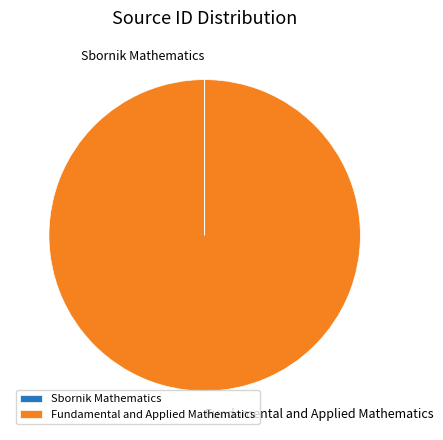

The Fundamental and Applied Mathematics slice represents 100% of the pie. True or false?

True